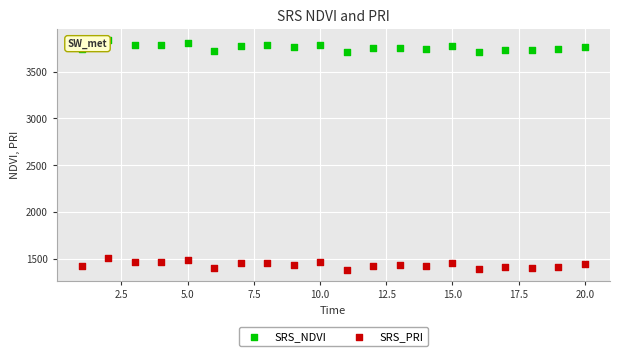

Which series contains the highest Y value?

SRS_NDVI